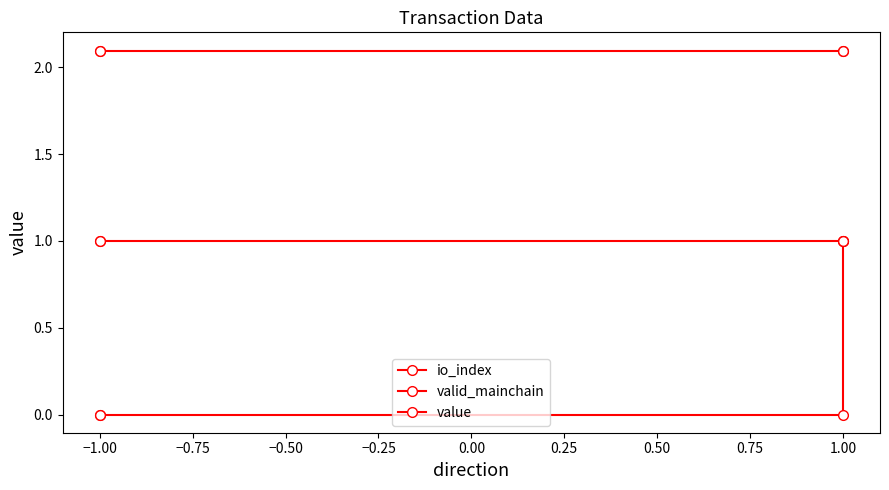

True or false: value and io_index cross at least once.

False